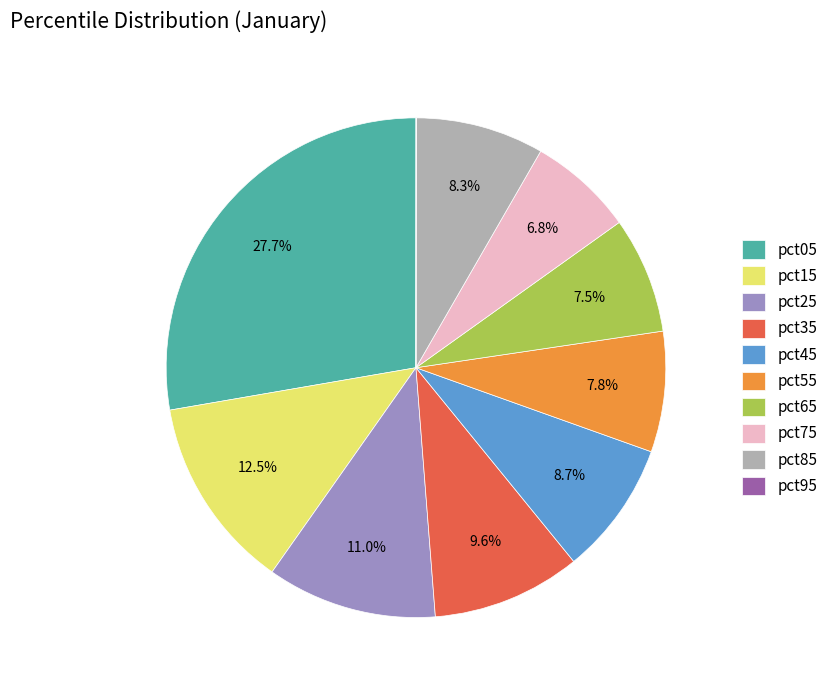

Is pct05 the majority of the pie?

No